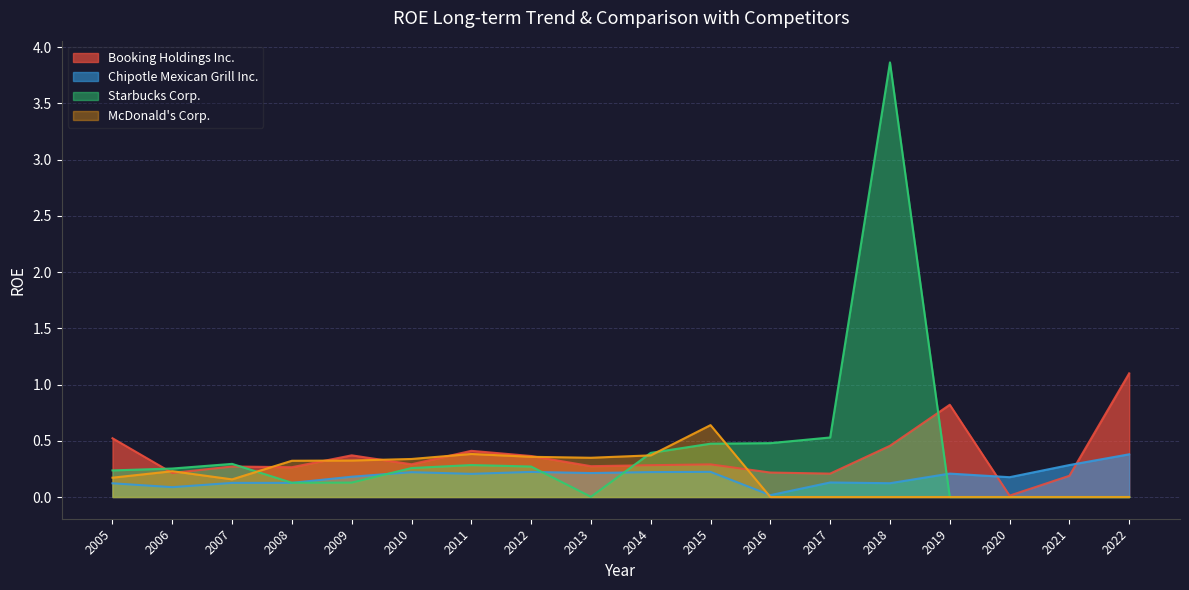

What is the difference between the maximum and minimum values in the Booking Holdings Inc. series?

1.1